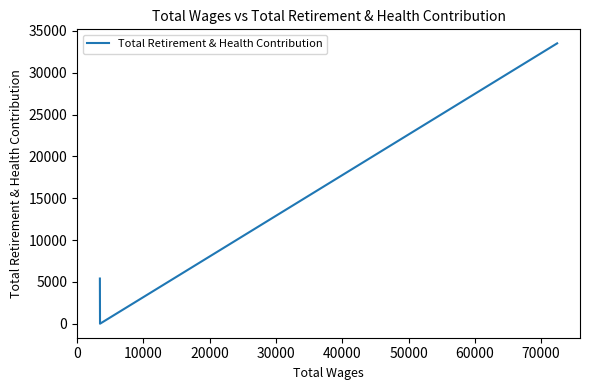

What is the difference between the maximum and second lowest values?

28112